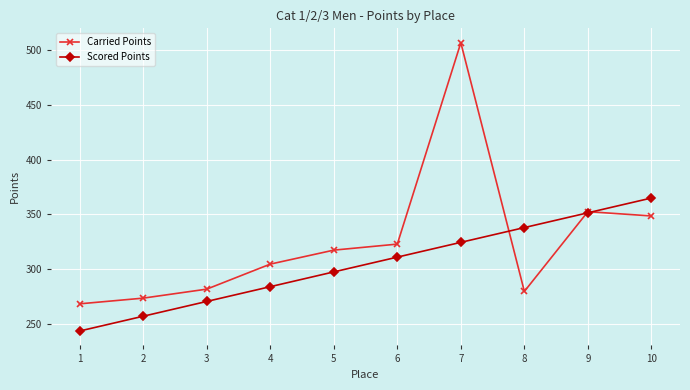

What is the difference between the maximum and second lowest values in the Scored Points series?

107.7